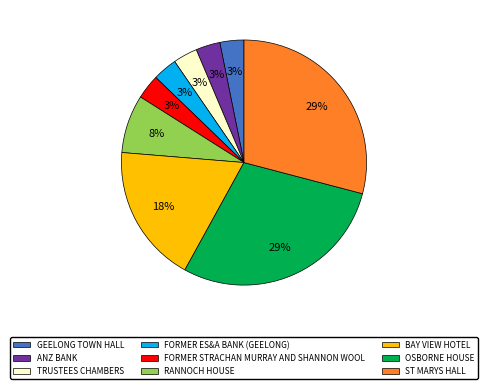

Do RANNOCH HOUSE and BAY VIEW HOTEL together represent more than half of the pie?

No